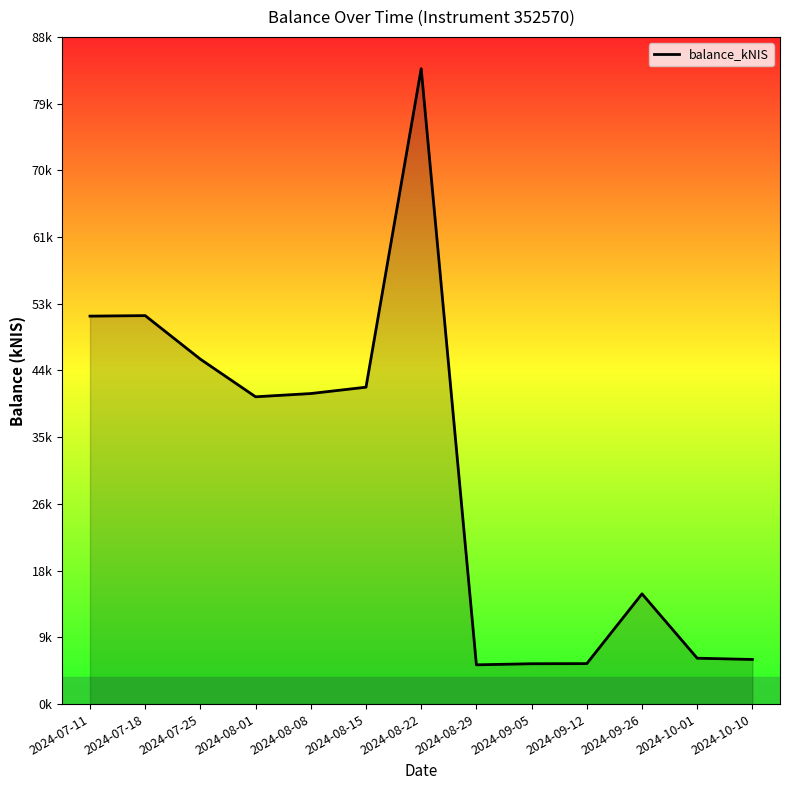

How many points are higher than both their immediate neighbors (excluding endpoints)?

3